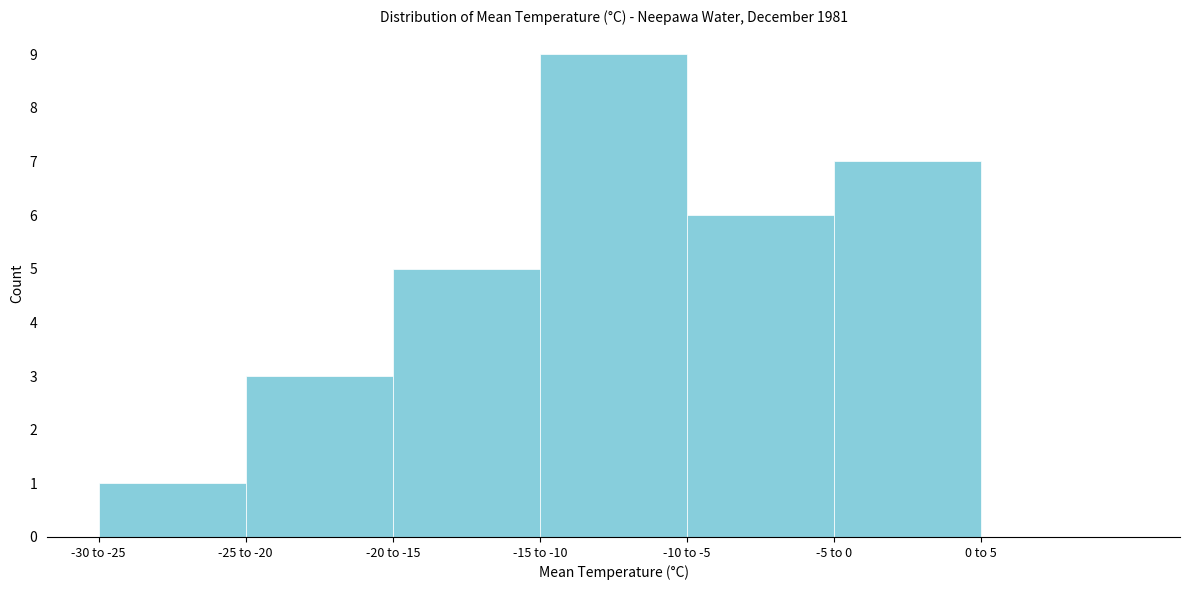

Reading right to left, transcribe all the data shown in this chart.

0 to 5=0	-5 to 0=7	-10 to -5=6	-15 to -10=9	-20 to -15=5	-25 to -20=3	-30 to -25=1